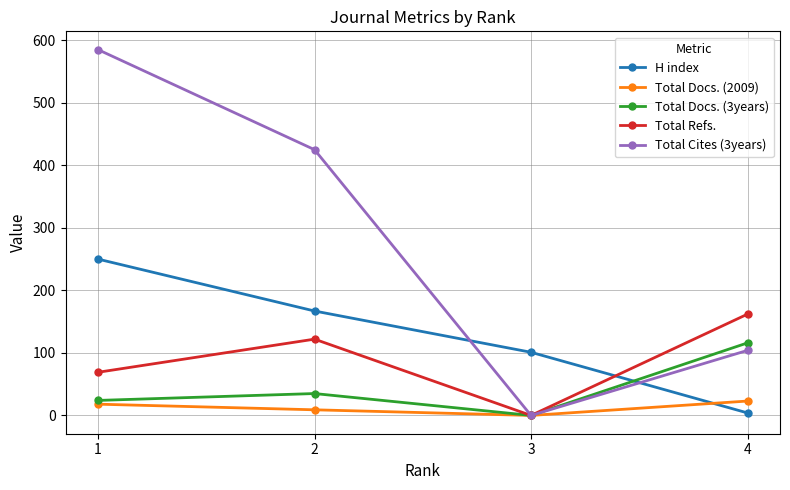

What is the difference between the maximum and minimum values in the H index series?

246